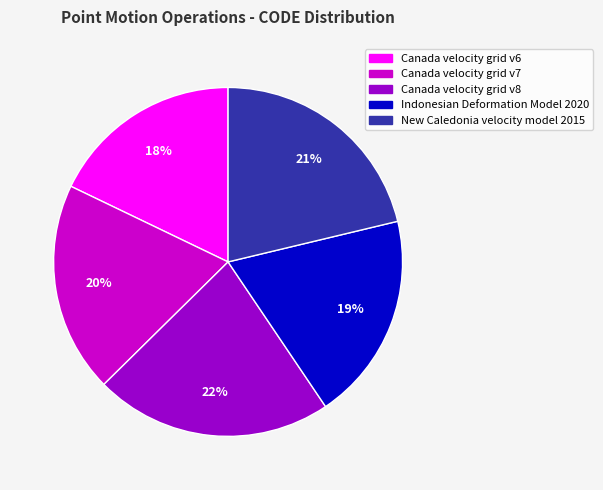

Approximately how many times larger is the value at Canada velocity grid v8 compared to Canada velocity grid v7?

1.1